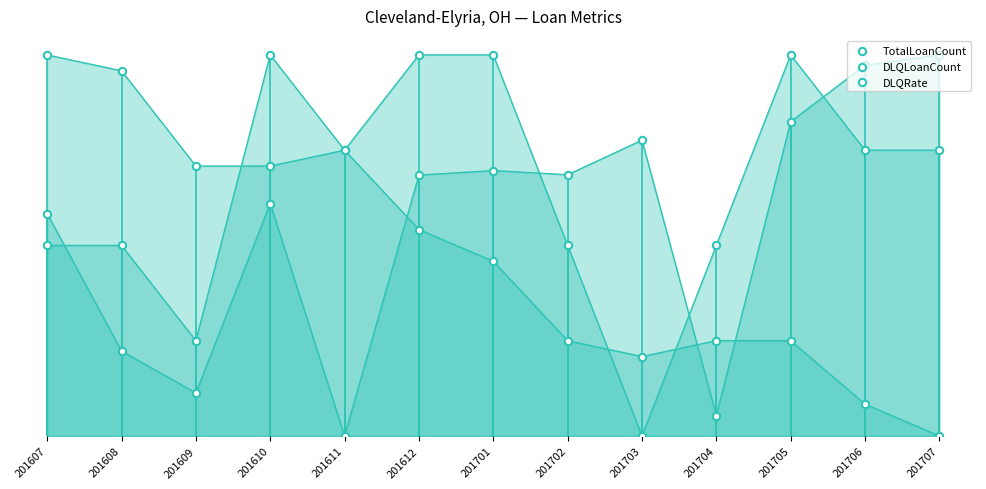

Which series has the widest spread of Y values?

TotalLoanCount